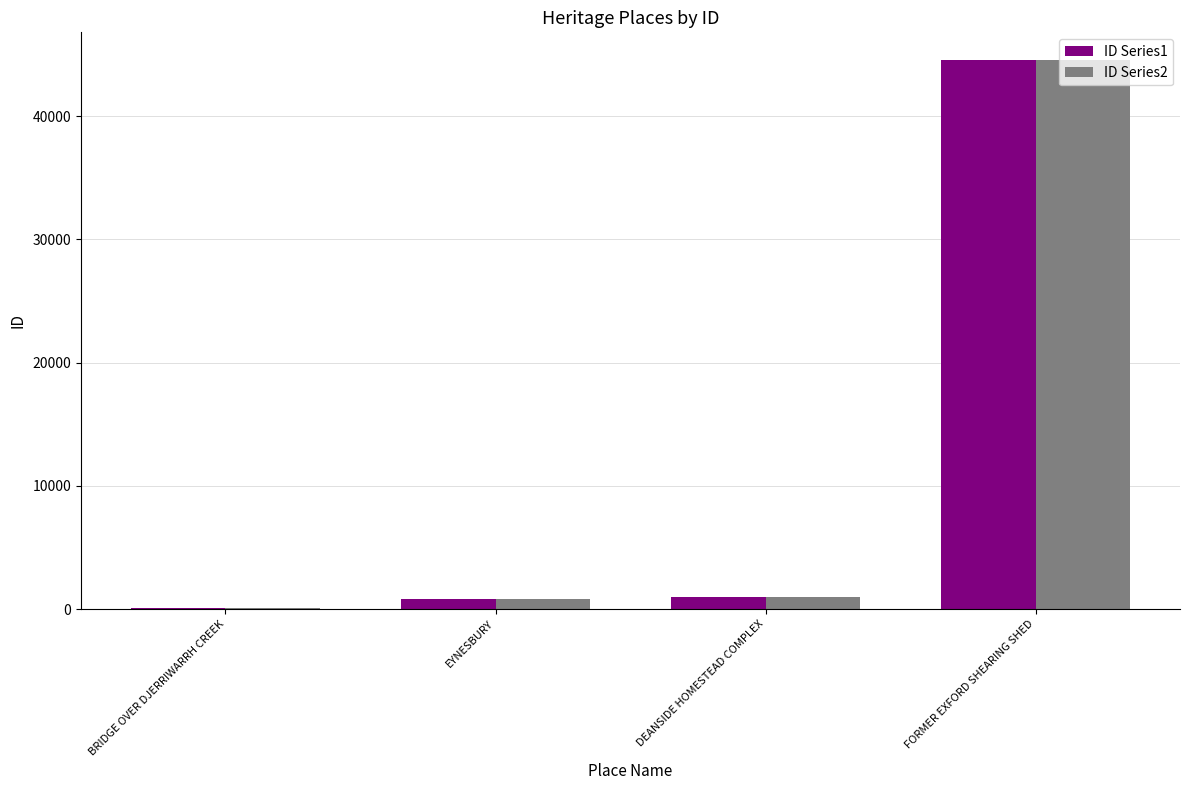

What are all the series names shown in the legend?

ID Series1, ID Series2